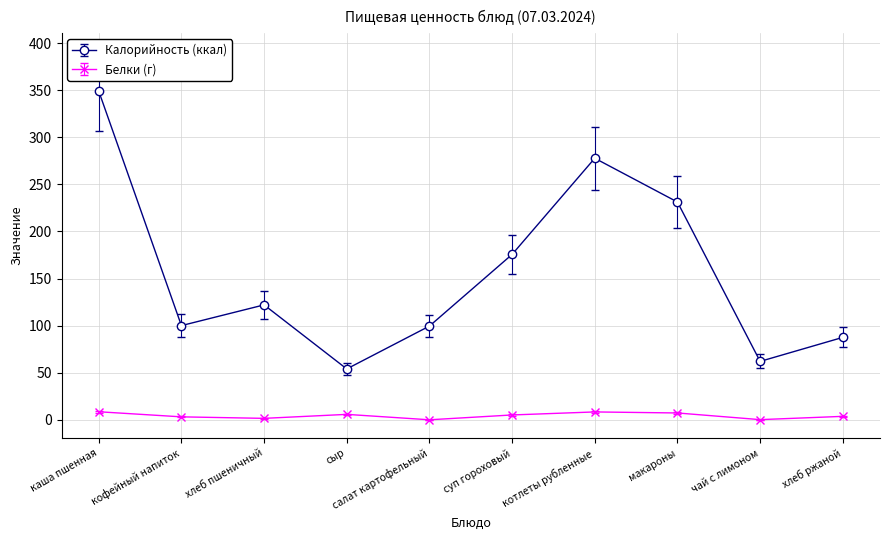

At which category does Калорийность (ккал) reach its first local valley?

кофейный напиток